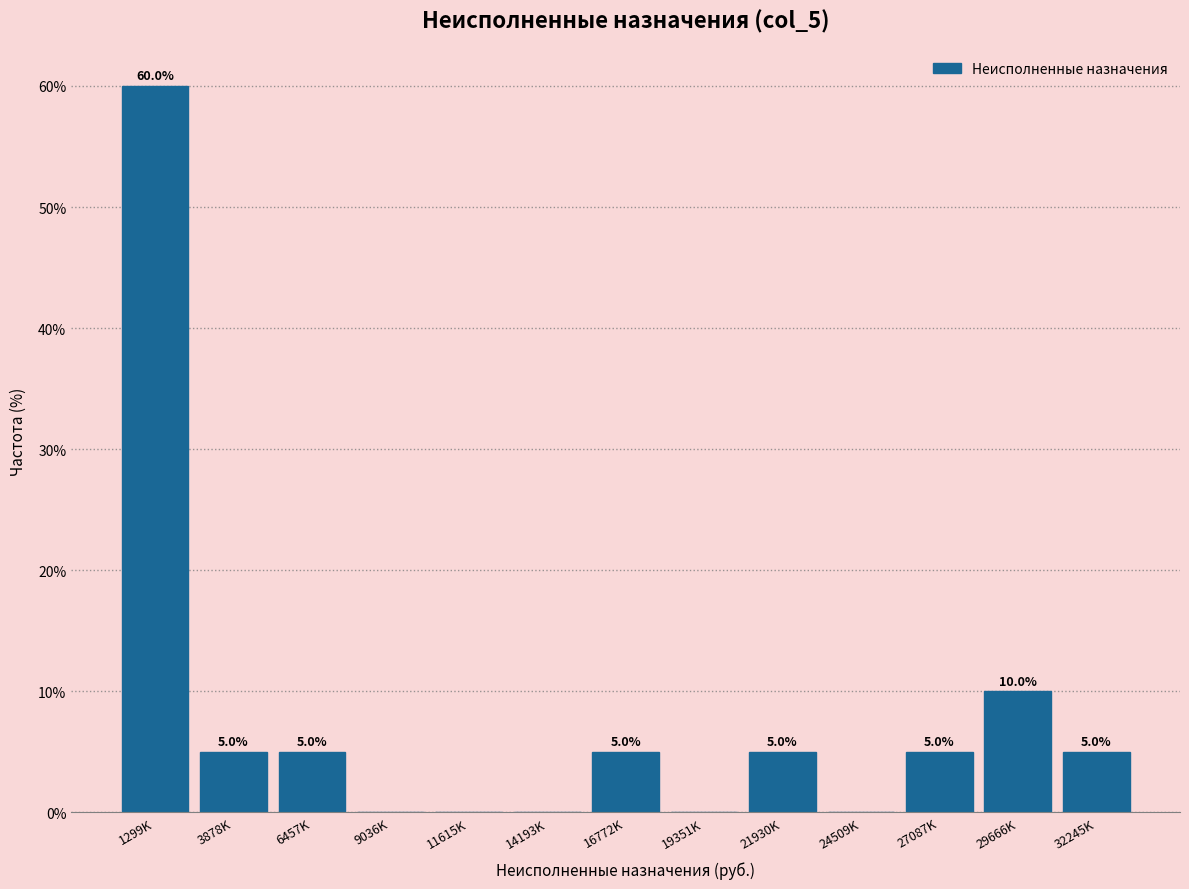

Reading left to right, transcribe all the data shown in this chart.

1299K=60	3878K=5	6457K=5	9036K=0	11615K=0	14193K=0	16772K=5	19351K=0	21930K=5	24509K=0	27087K=5	29666K=10	32245K=5